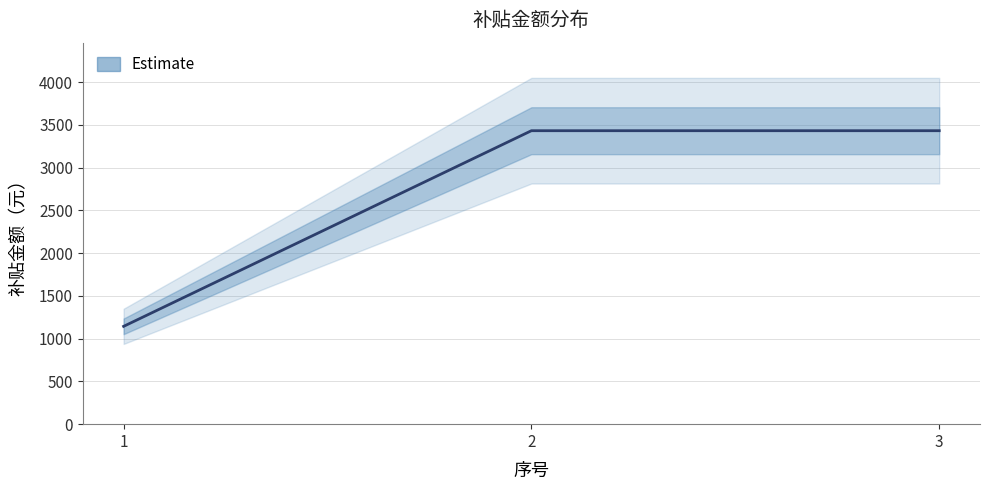

What is the value of the 2nd point from the left?

3432